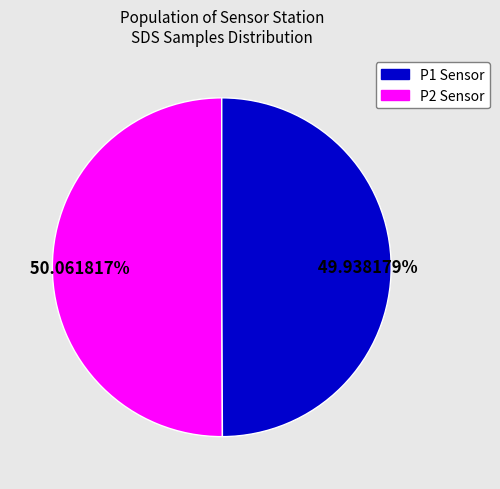

Is there any slice that represents more than half of the pie?

Yes